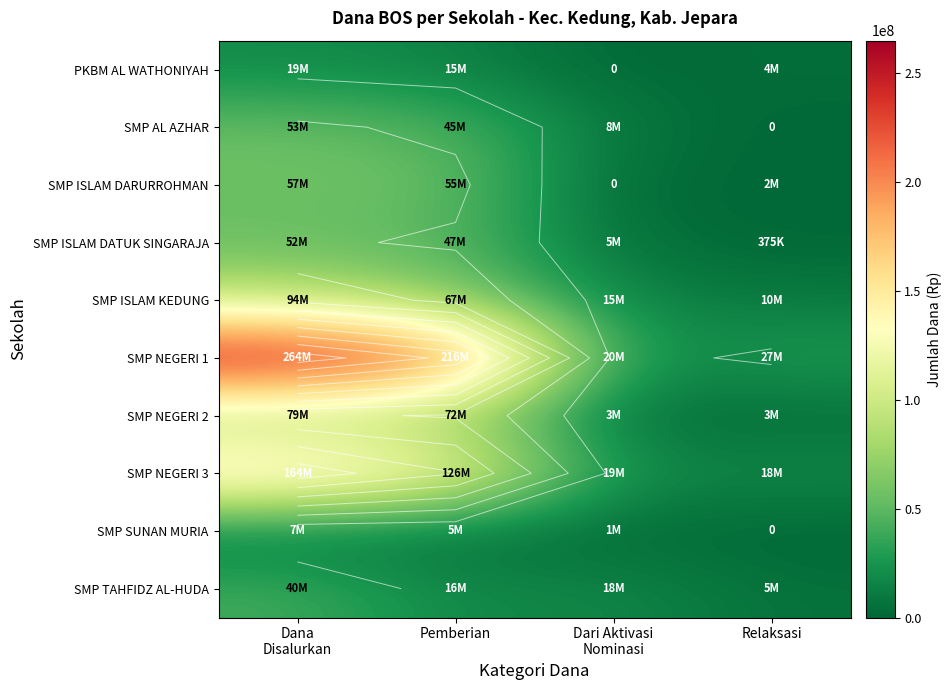

What is the difference between the maximum and minimum values in the SMP NEGERI 2 series?

76500000